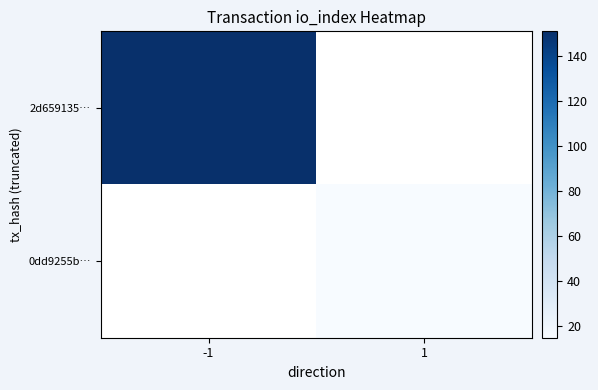

At which label is 2d659135… closest to 151?

-1